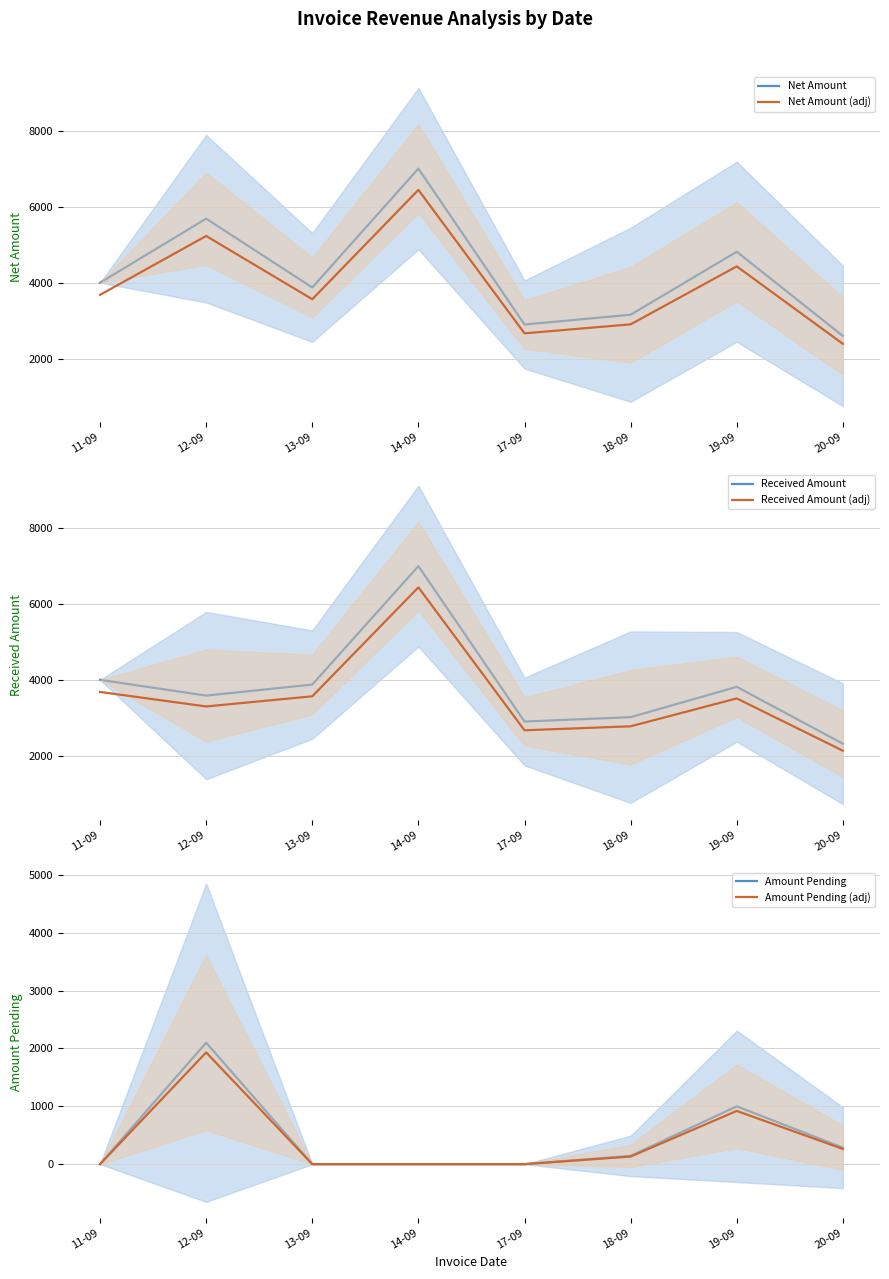

How many lines are shown in the chart?

6